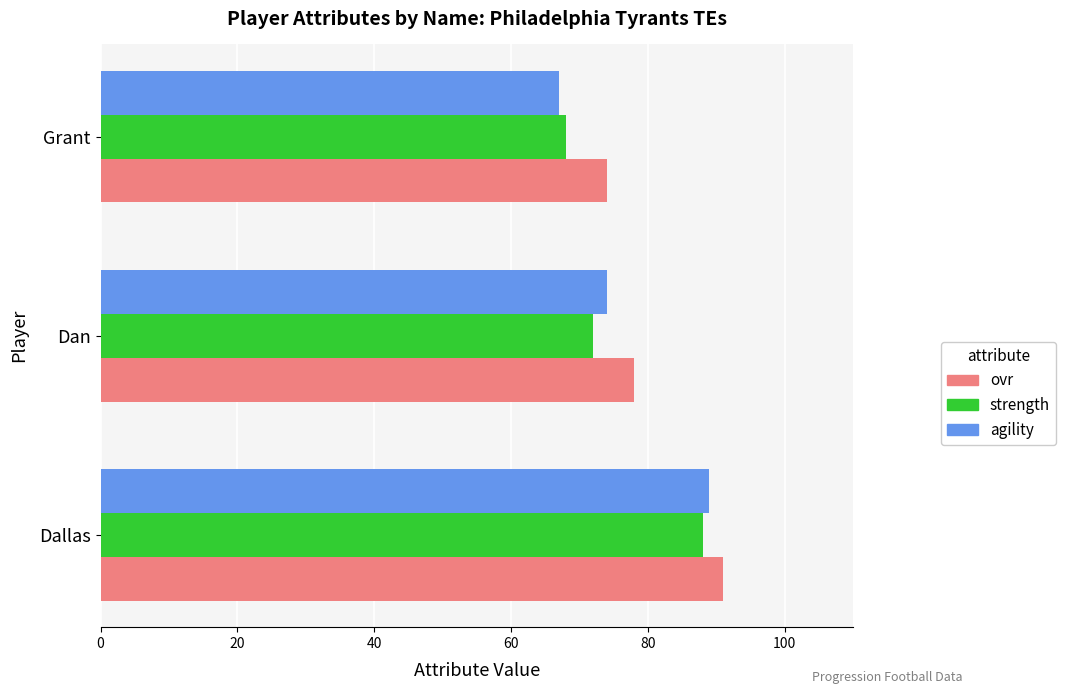

Which category has the lowest value in the agility series?

Grant